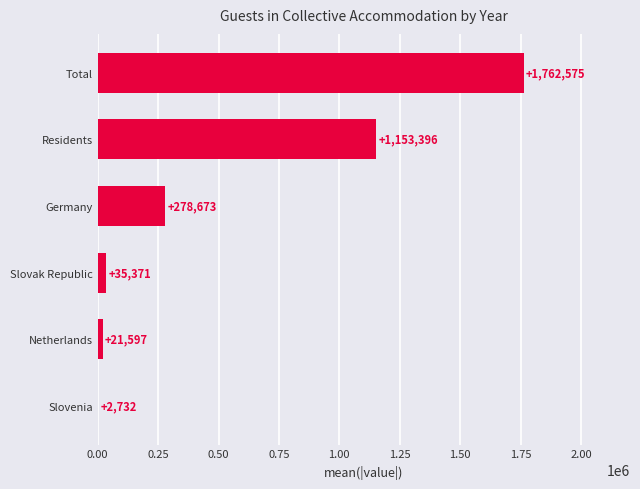

Reading top to bottom, list all the values displayed in this chart.

Total=1762575	Residents=1153396	Germany=278673	Slovak Republic=35371	Netherlands=21597	Slovenia=2732